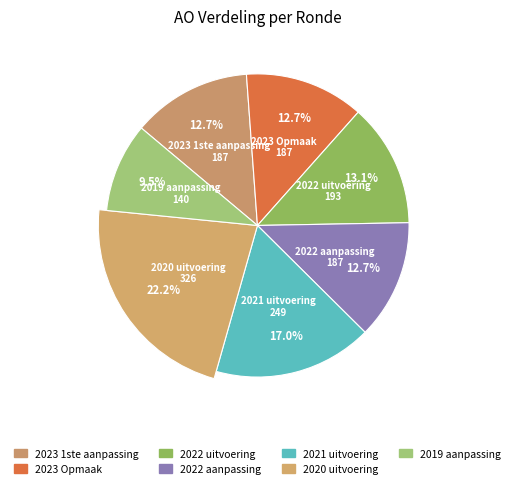

What is the ratio of the value at 2020 uitvoering to the value at 2019 aanpassing?

2.3